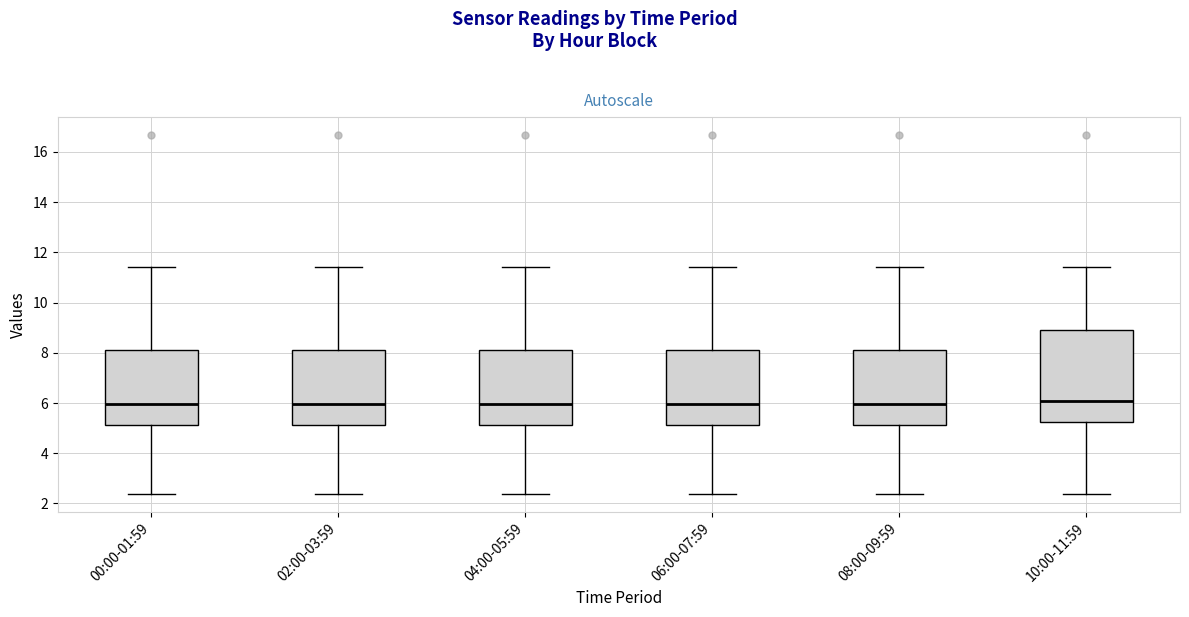

Reading left to right, transcribe this box plot: for each box, give where its median line is, the range the box spans, and where its two whiskers end, as read against the y-axis. The values are not printed on the chart, so give them approximately, as read against the axis.

00:00-01:59: median 6.0, box 5.2 to 8.2, whiskers 2.4 to 11.4
02:00-03:59: median 6.0, box 5.2 to 8.2, whiskers 2.4 to 11.4
04:00-05:59: median 6.0, box 5.2 to 8.2, whiskers 2.4 to 11.4
06:00-07:59: median 6.0, box 5.2 to 8.2, whiskers 2.4 to 11.4
08:00-09:59: median 6.0, box 5.2 to 8.2, whiskers 2.4 to 11.4
10:00-11:59: median 6.0, box 5.2 to 9.0, whiskers 2.4 to 11.4